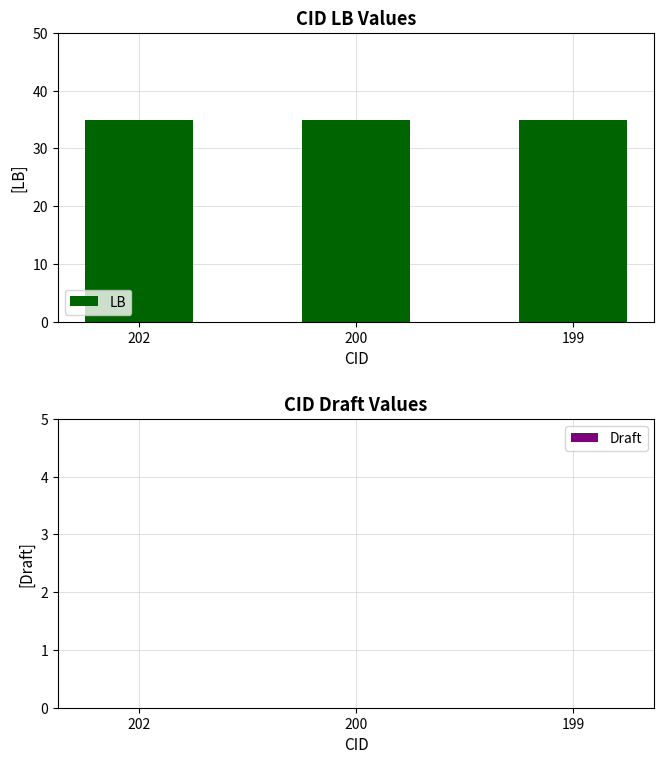

Reading left to right, extract all data points from this chart.

LB: 35	35	35
Draft: 0	0	0